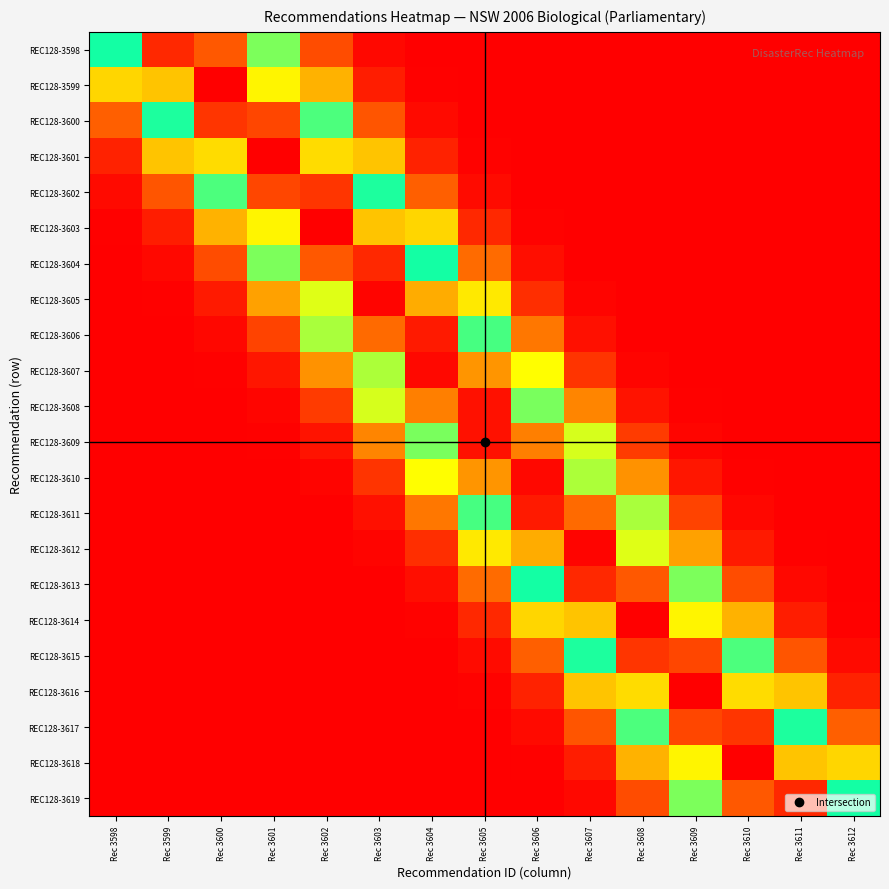

How many series are shown in this chart?

22